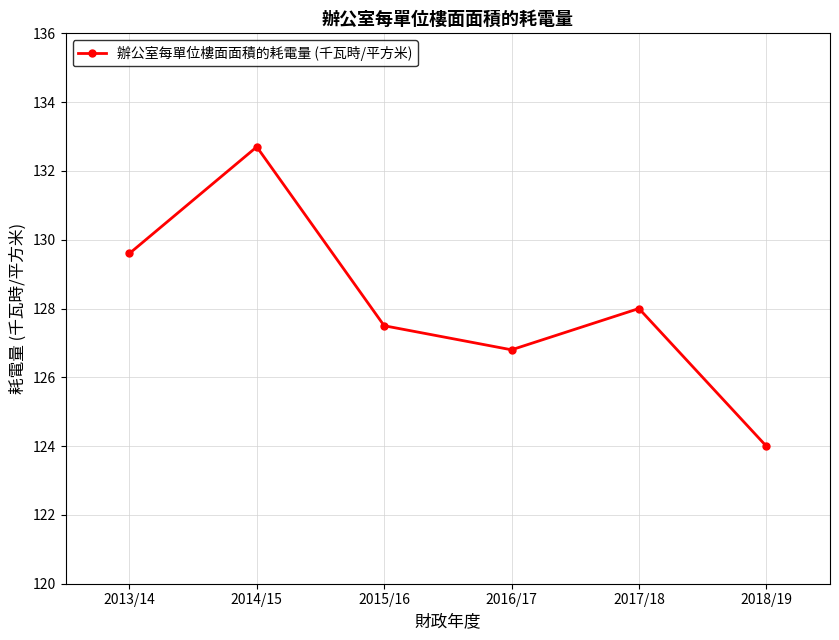

The value at 2015/16 is 127.5. True or false?

True